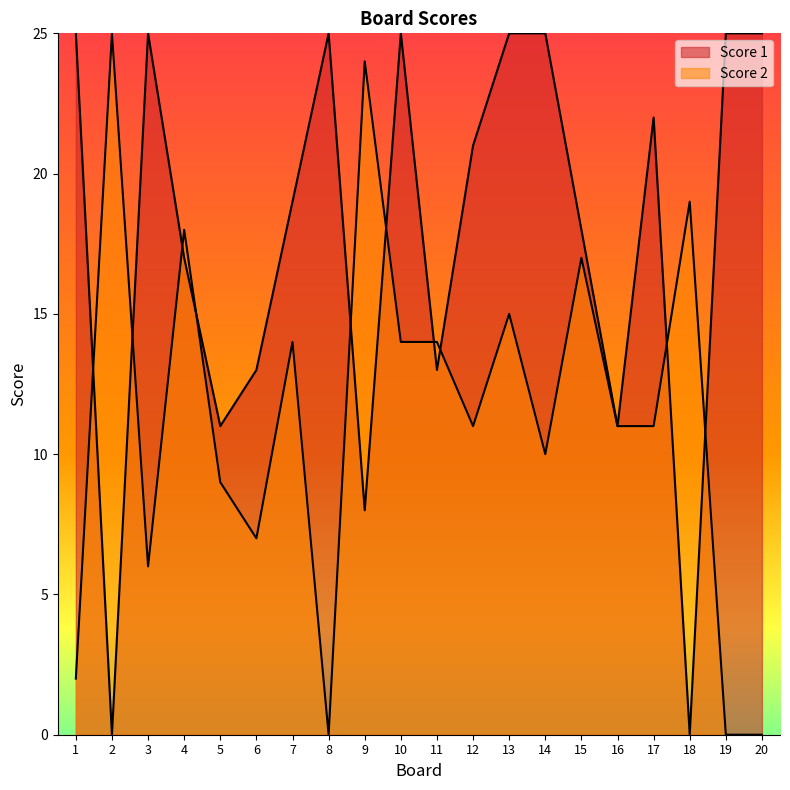

What is the difference between the highest and lowest values at 17?

11